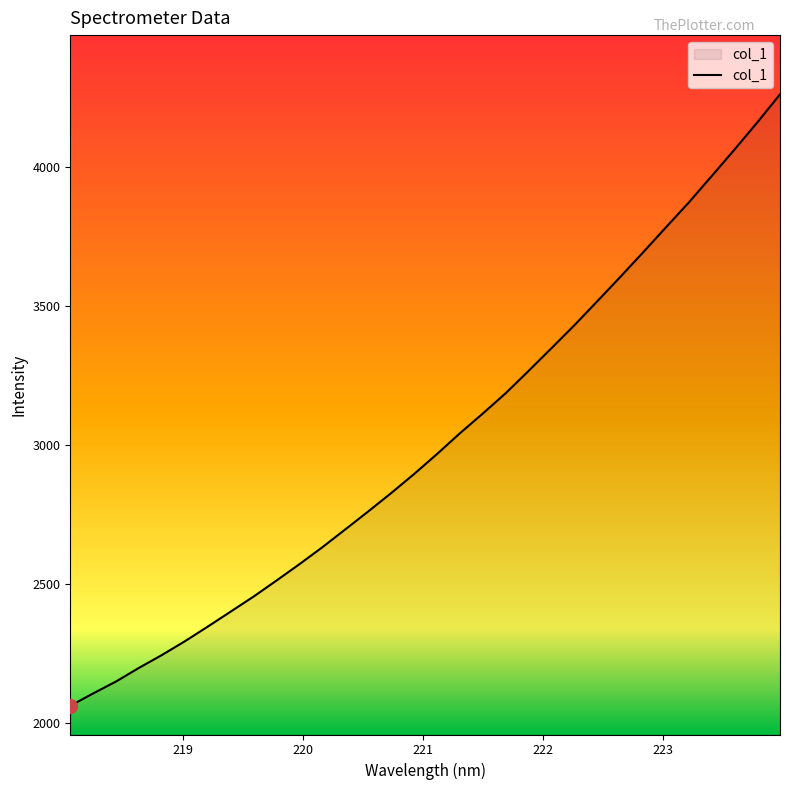

How many lines are shown in the chart?

1